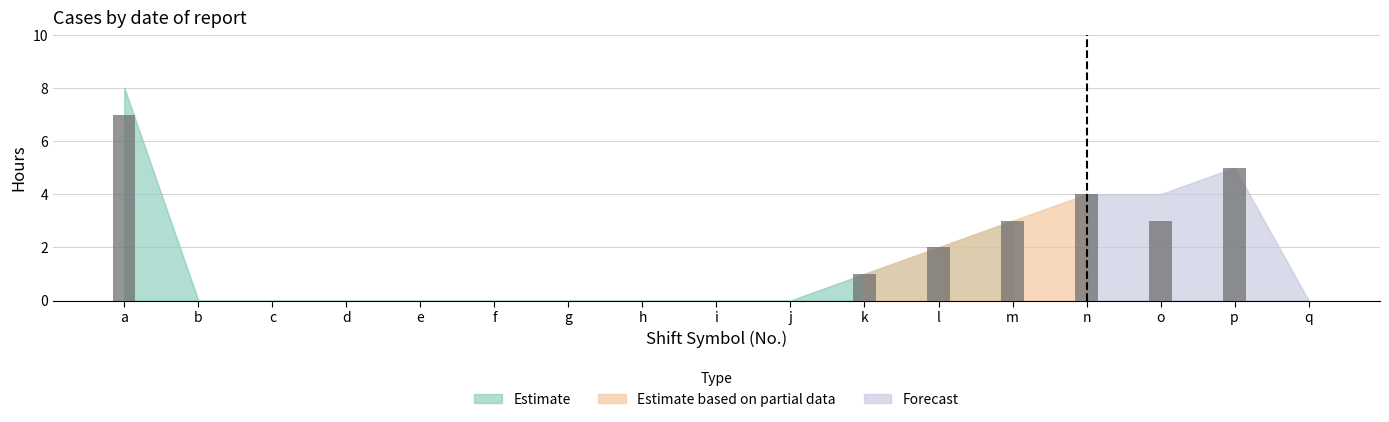

Are the bars horizontal?

No